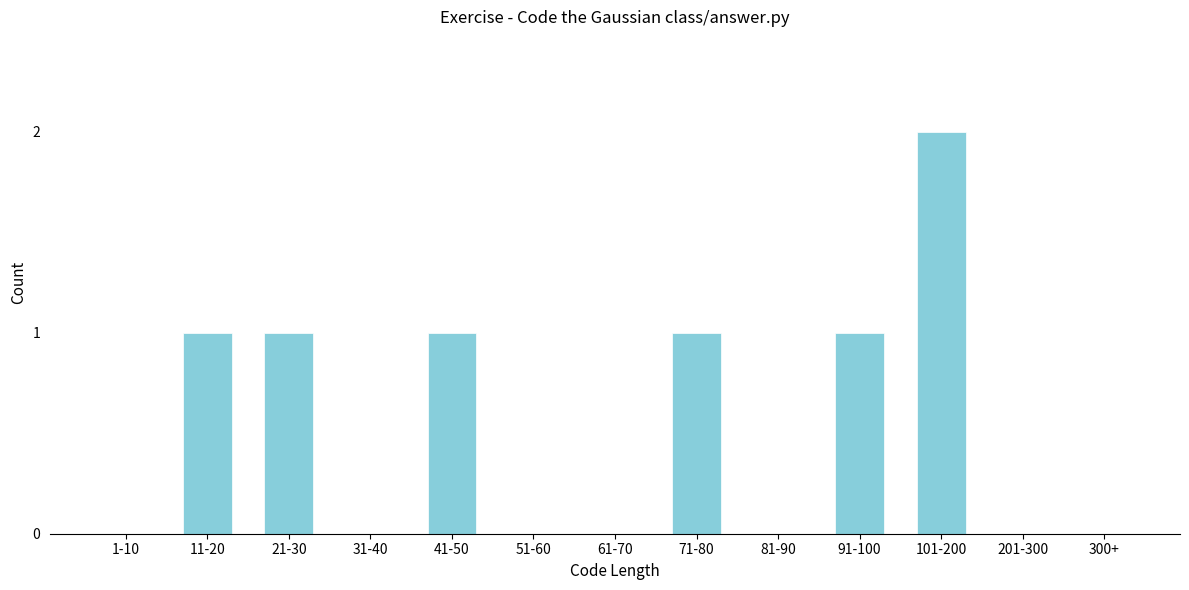

Reading left to right, transcribe all the data shown in this chart.

1-10=0	11-20=1	21-30=1	31-40=0	41-50=1	51-60=0	61-70=0	71-80=1	81-90=0	91-100=1	101-200=2	201-300=0	300+=0